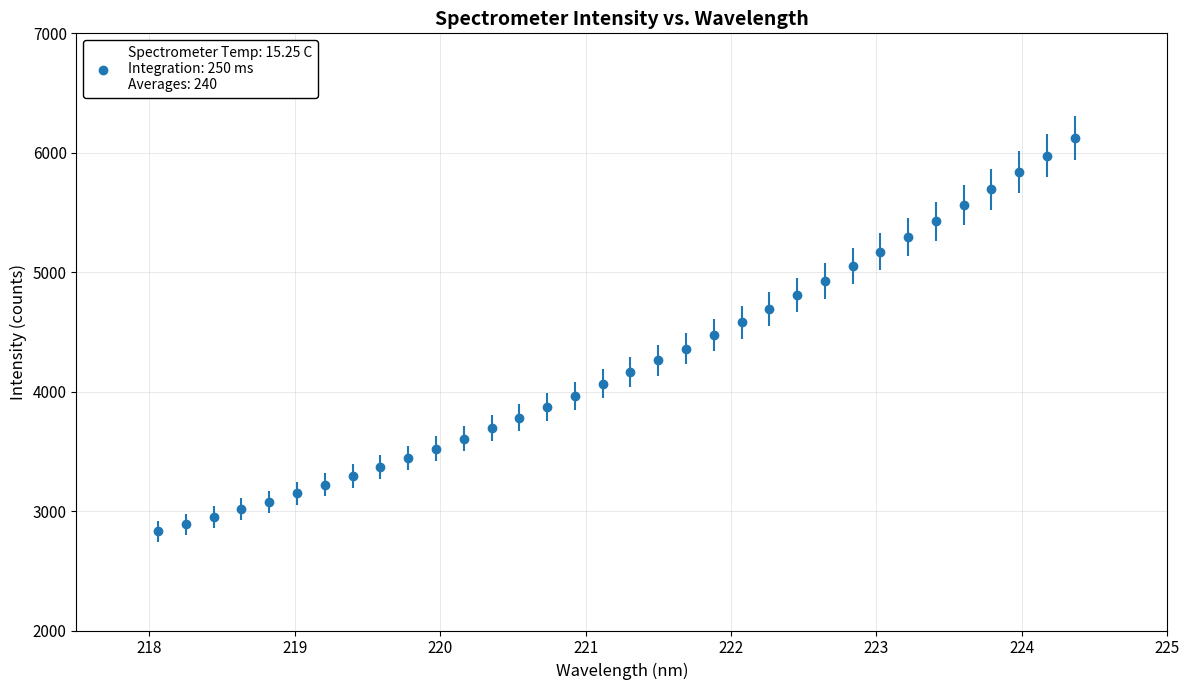

What is the difference between the maximum and minimum values?

3292.8